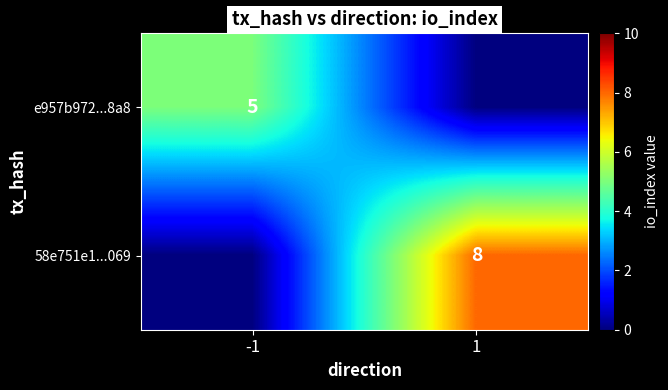

The e957b972...8a8 series shows 2 at -1. True or false?

False